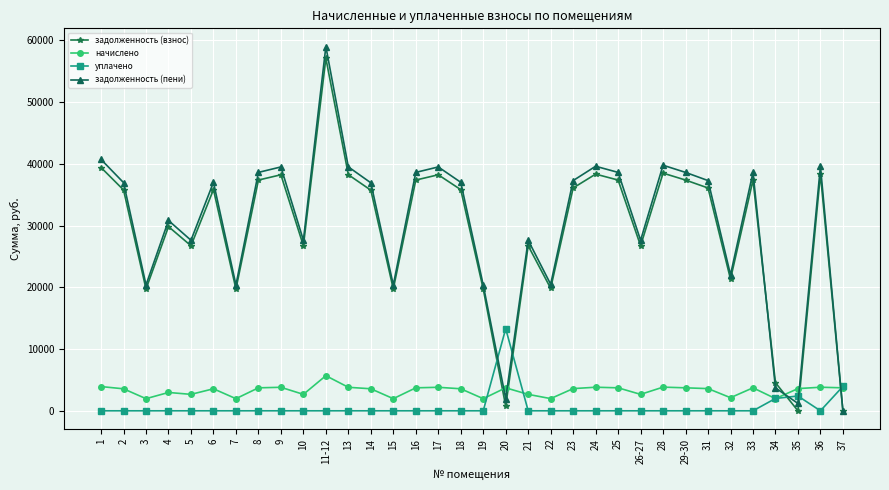

How many distinct data groups are displayed?

4